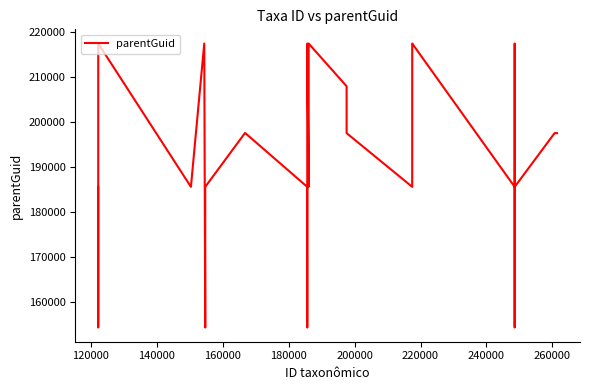

How many values are below 197570?

16